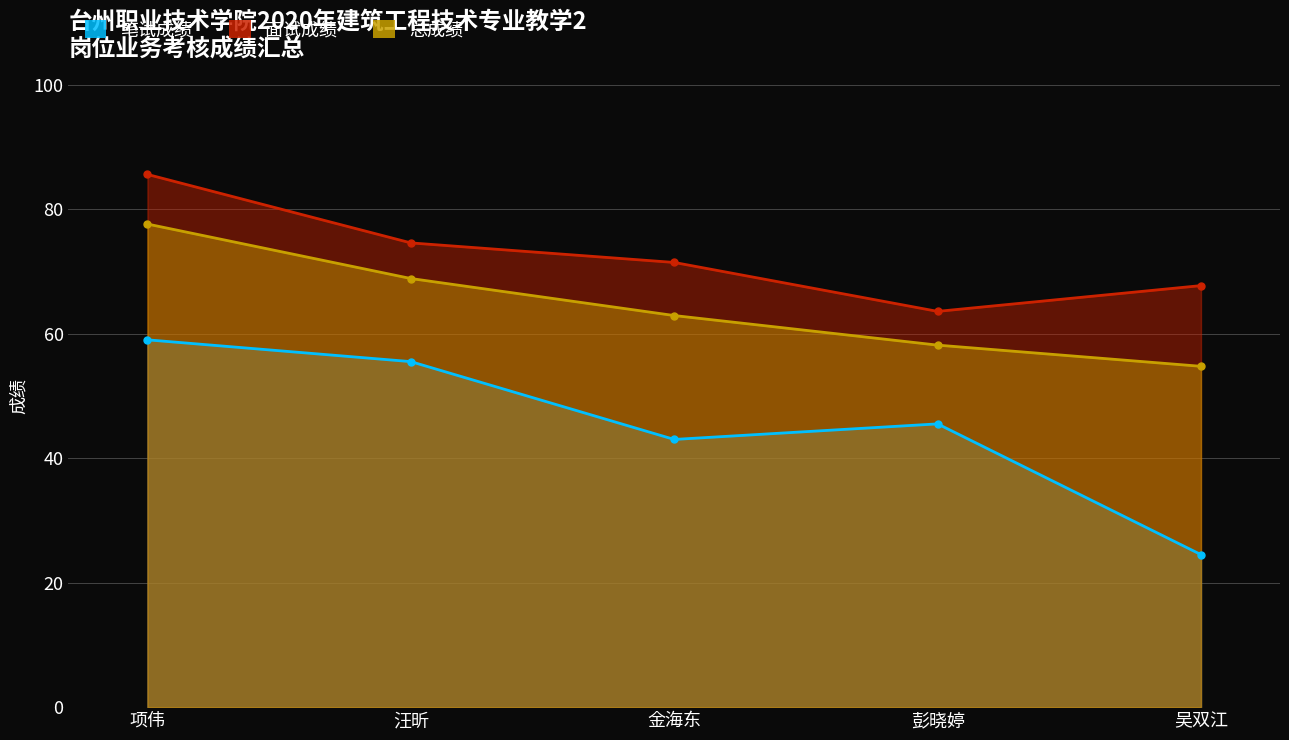

Where is 总成绩 nearest to the value 66?

汪昕